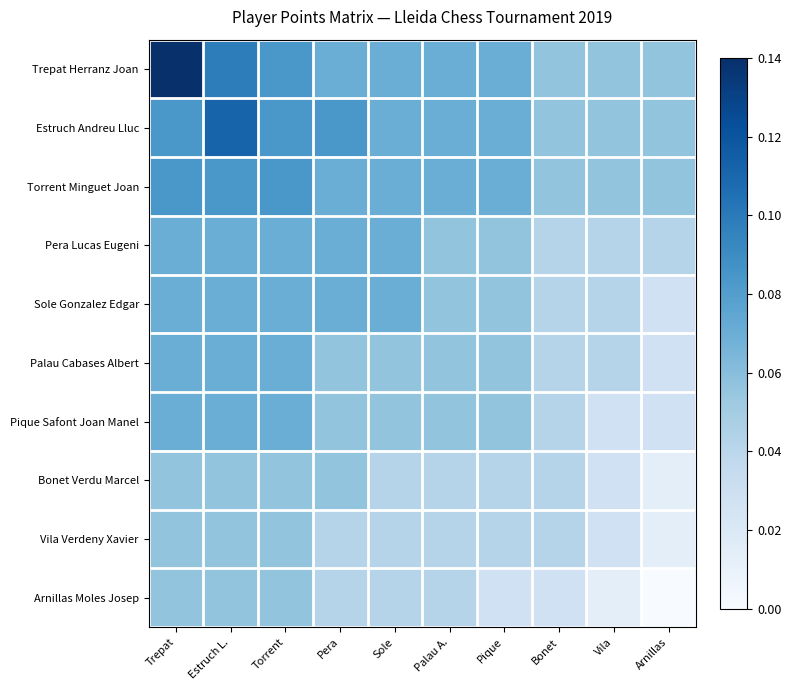

What is the spread (max minus min) of values at Arnillas?

0.1